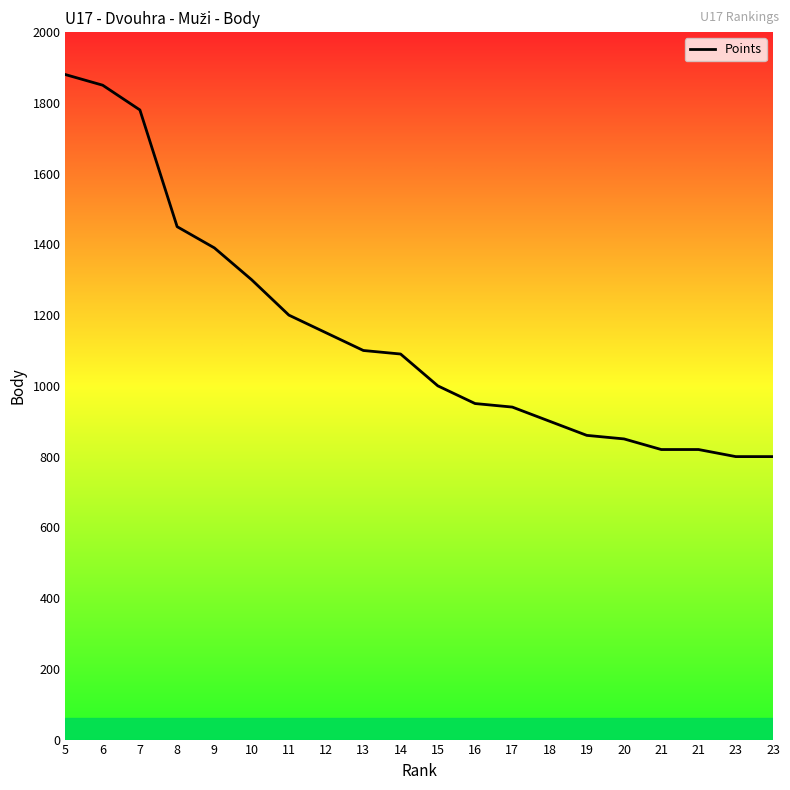

Read the value at 13, to the nearest 100.

1100